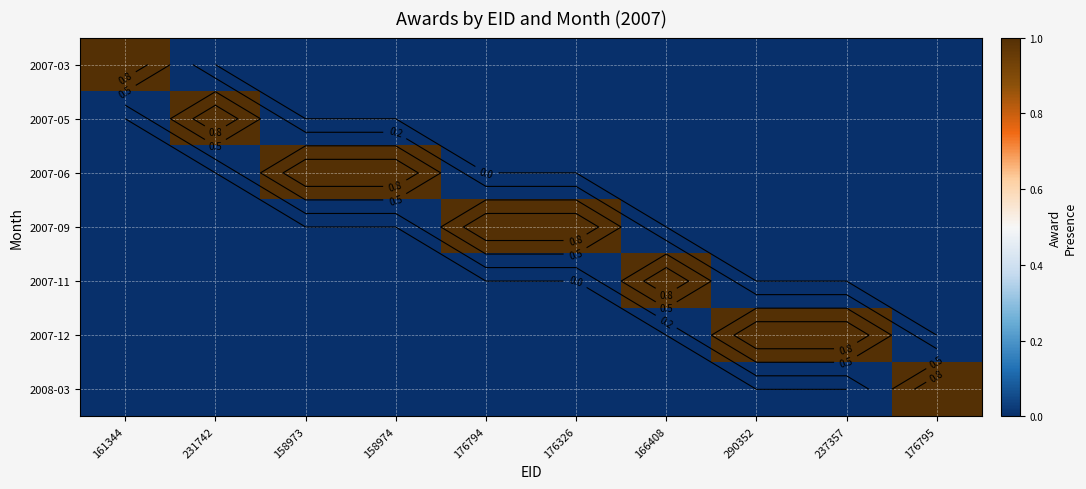

What is the difference between the highest and lowest values at 231742?

1